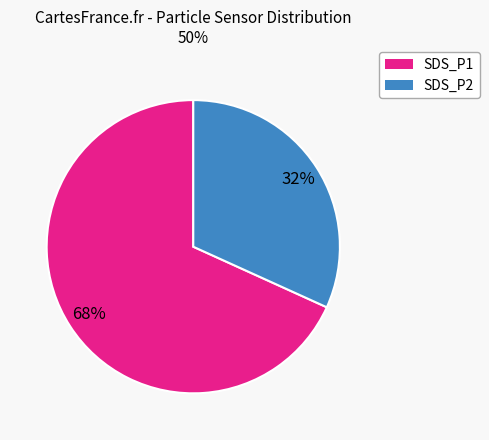

How many segments does this pie chart have?

2